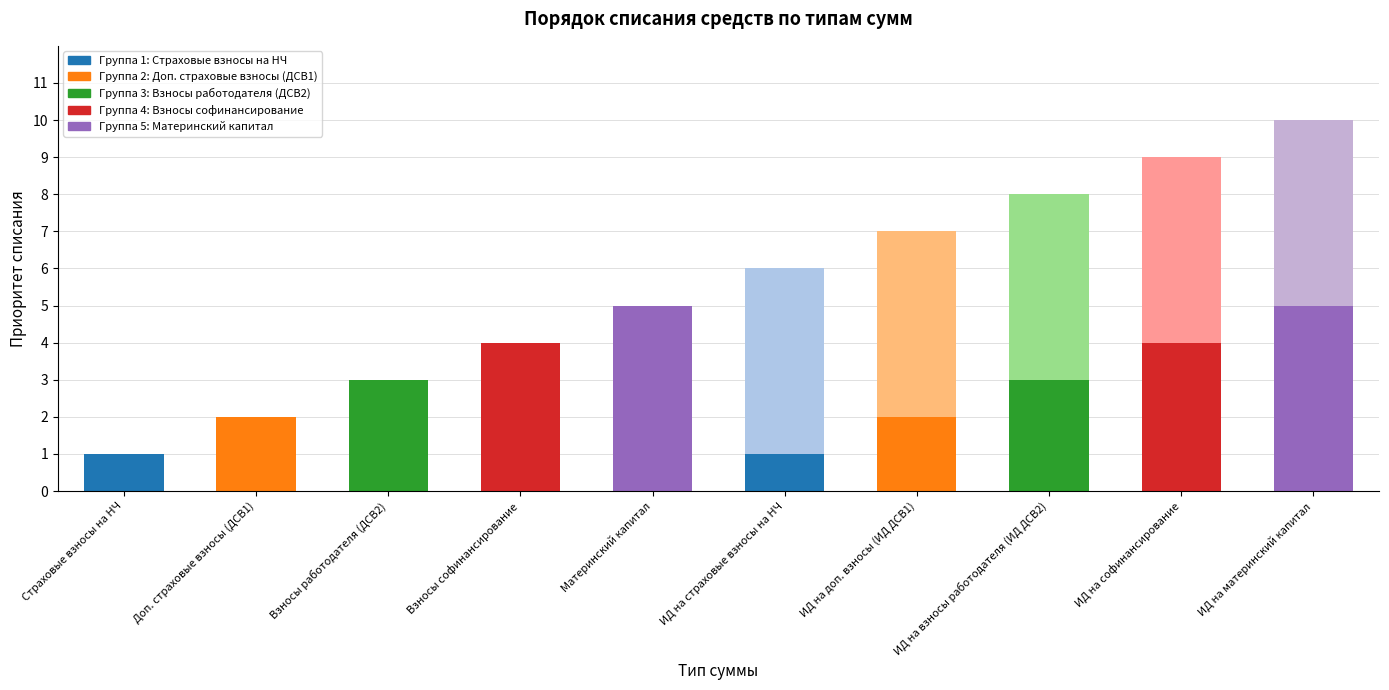

At which category is the sum across all series the highest?

ИД на материнский капитал